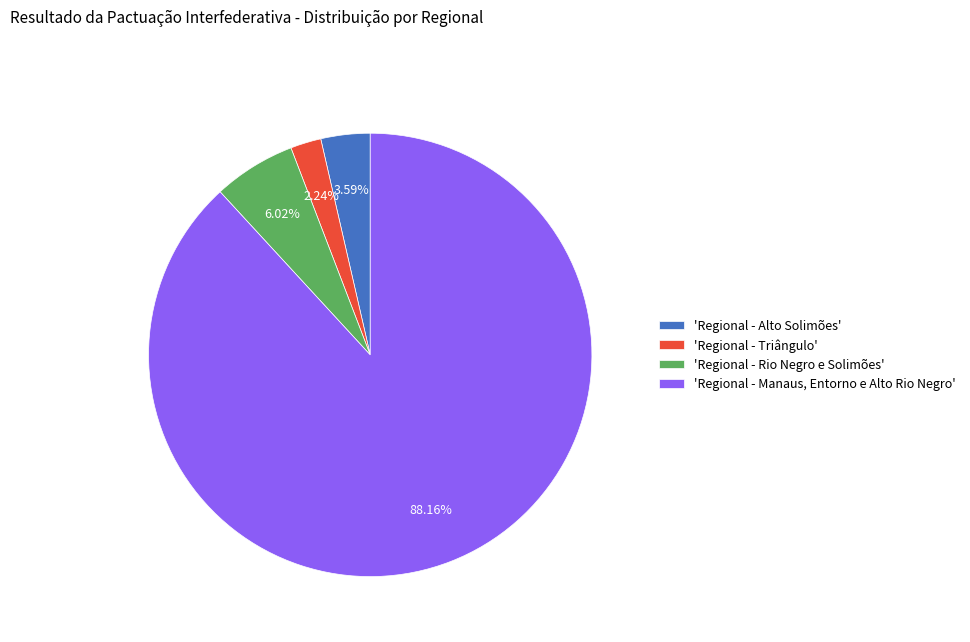

Is the sum of 'Regional - Manaus, Entorno e Alto Rio Negro' and 'Regional - Alto Solimões' greater than half?

Yes